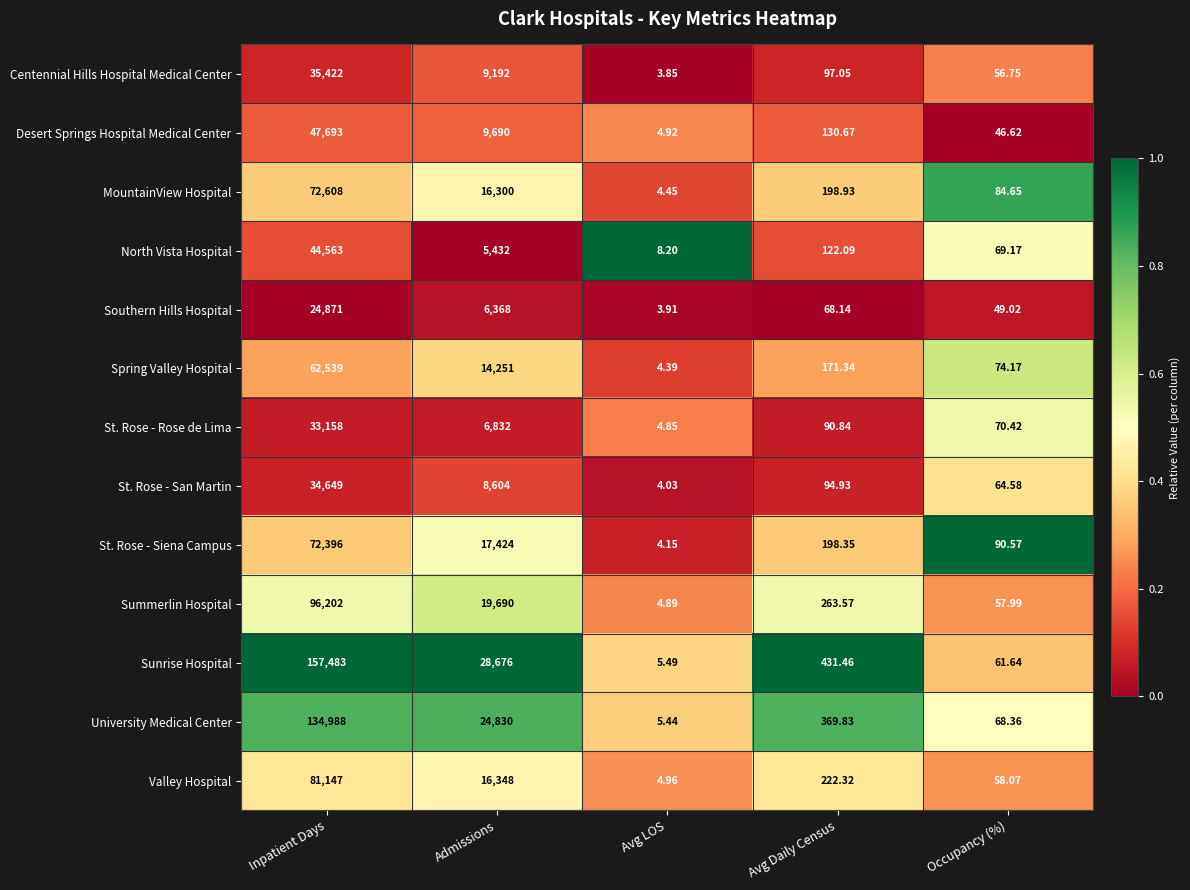

List the series in order of their peak value, lowest first.

Southern Hills Hospital, St. Rose - Rose de Lima, St. Rose - San Martin, Centennial Hills Hospital Medical Center, North Vista Hospital, Desert Springs Hospital Medical Center, Spring Valley Hospital, St. Rose - Siena Campus, MountainView Hospital, Valley Hospital, Summerlin Hospital, University Medical Center, Sunrise Hospital